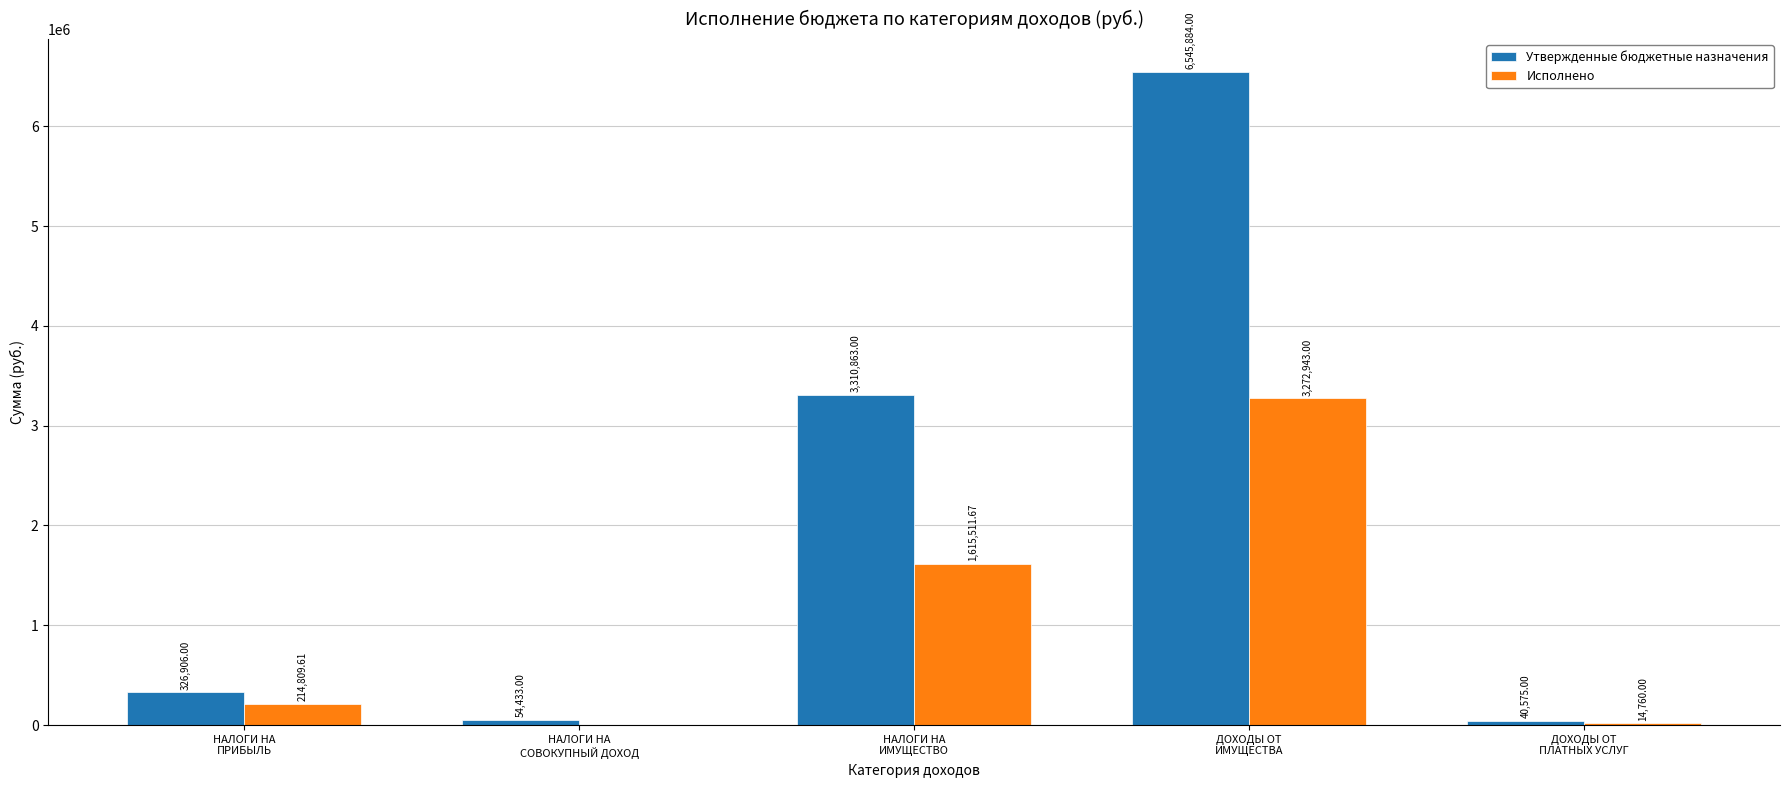

How many categories are shown in the chart?

5